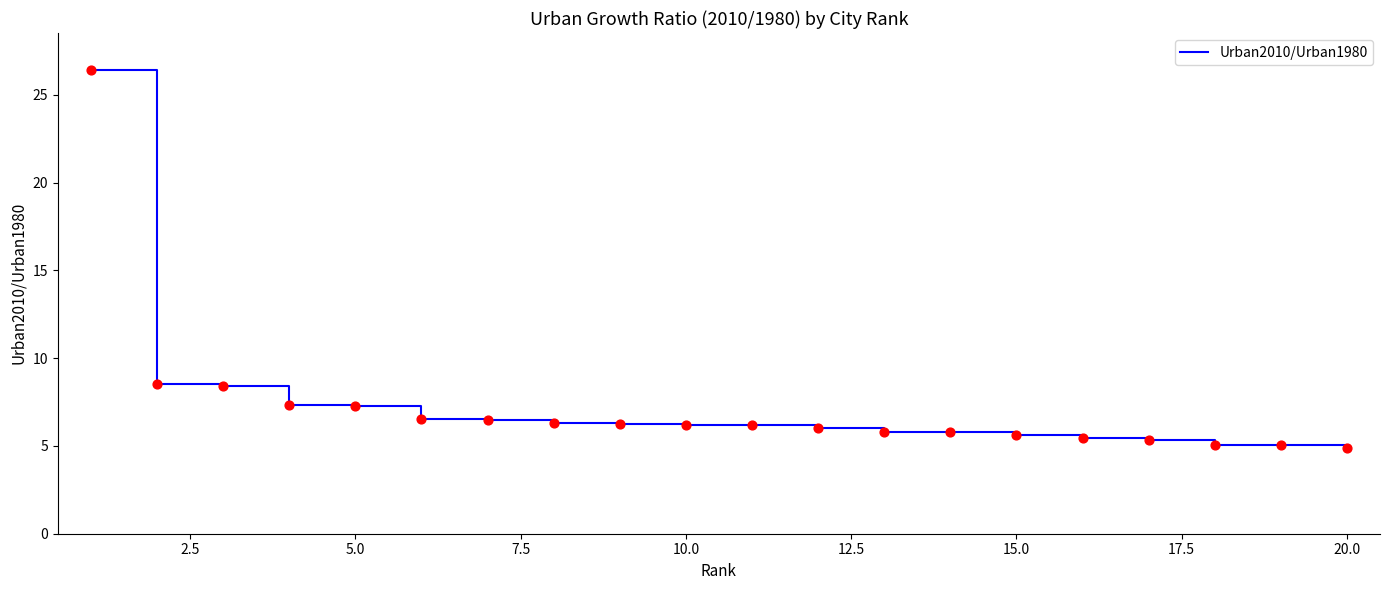

What is the smallest value displayed?

4.9